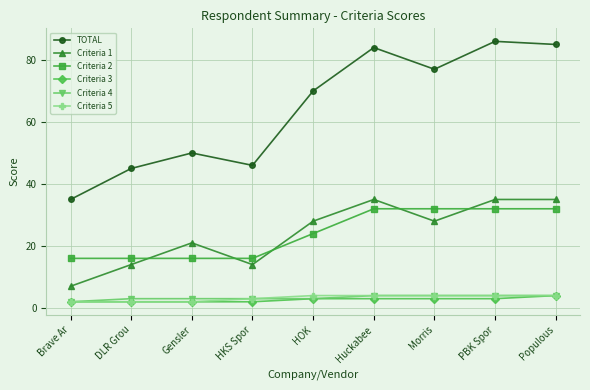

What position from the right is DLR Grou?

8